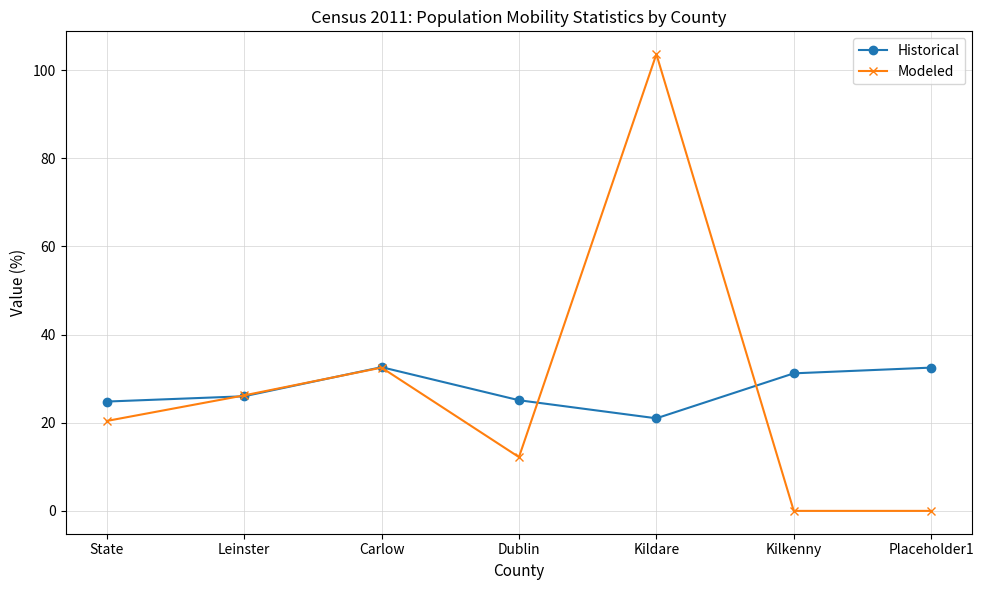

How many interior local peaks does the Modeled series have?

2